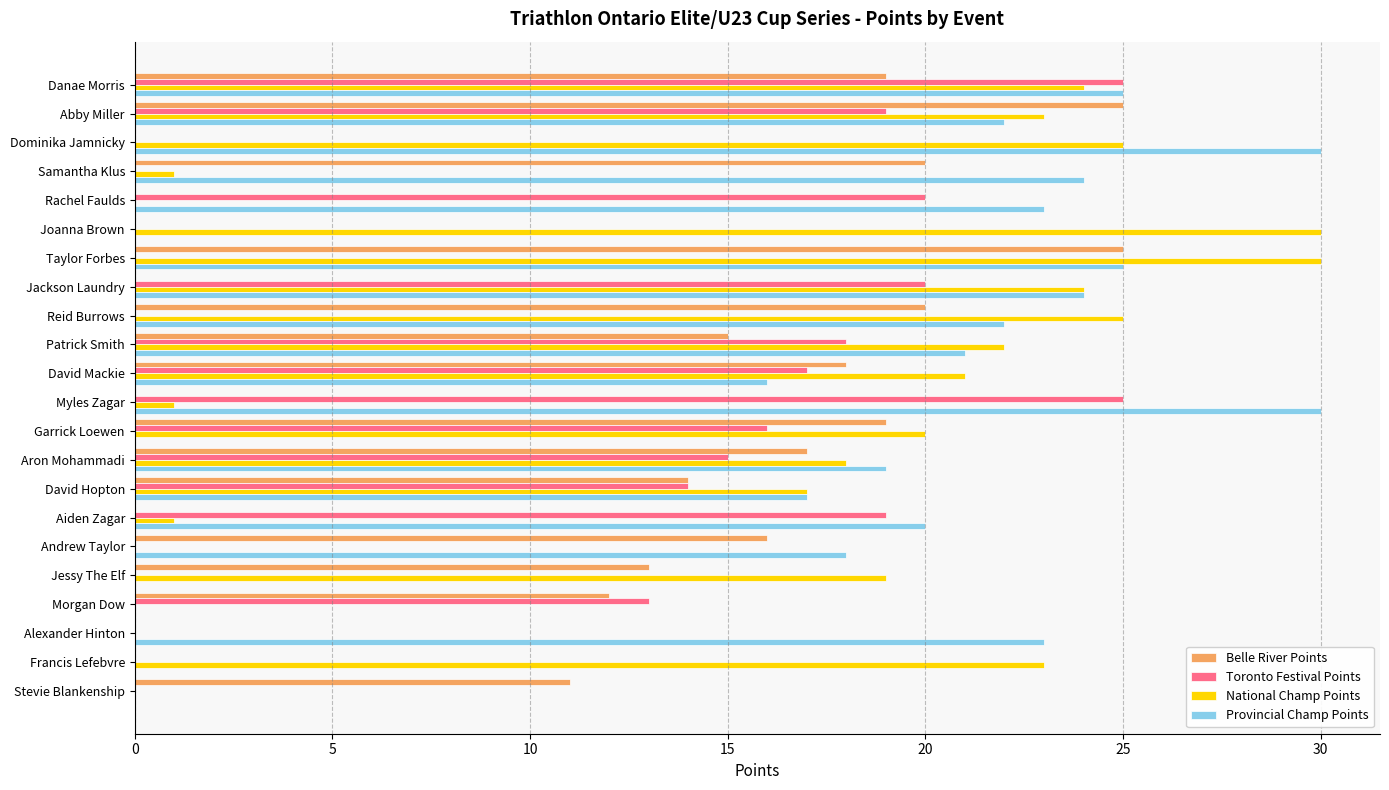

How many series are shown in this chart?

4